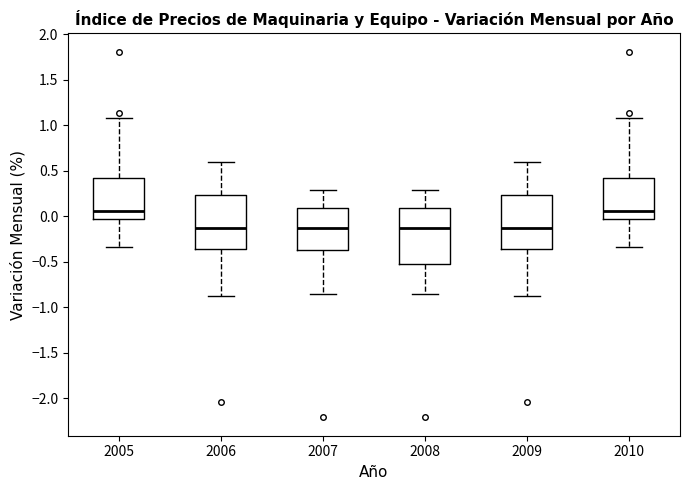

Reading left to right, read every box against the y-axis: the position of its median line, the range the box covers, and the ends of its whiskers. The values are not printed on the chart, so give them approximately, as read against the axis.

2005: median 0.05, box -0.05 to 0.40, whiskers -0.35 to 1.10
2006: median -0.10, box -0.35 to 0.25, whiskers -0.90 to 0.60
2007: median -0.10, box -0.35 to 0.10, whiskers -0.85 to 0.30
2008: median -0.10, box -0.50 to 0.10, whiskers -0.85 to 0.30
2009: median -0.10, box -0.35 to 0.25, whiskers -0.90 to 0.60
2010: median 0.05, box -0.05 to 0.40, whiskers -0.35 to 1.10